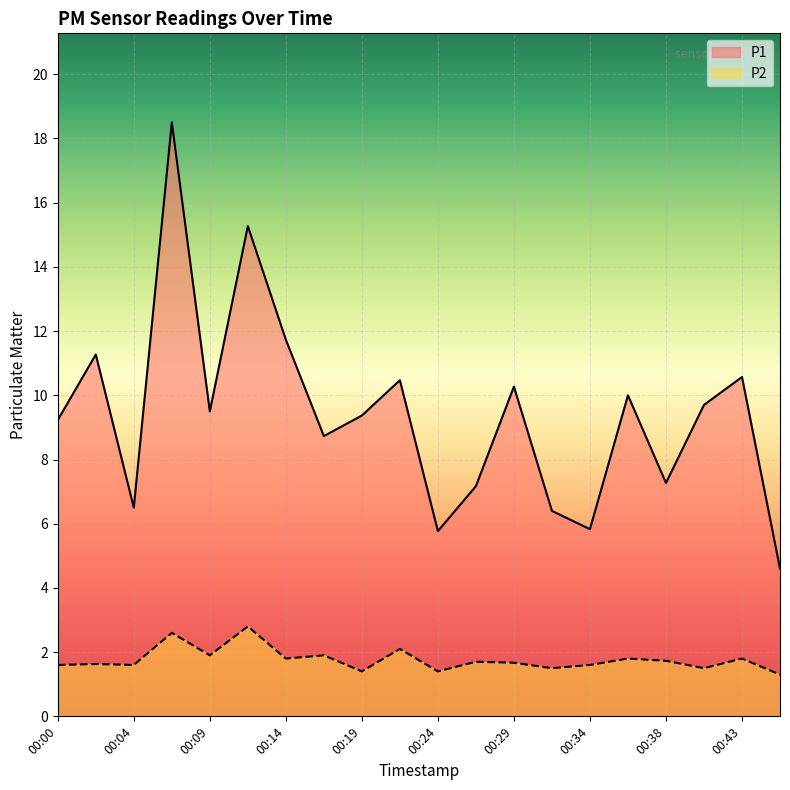

What is the lowest value of the P2 series?

1.3